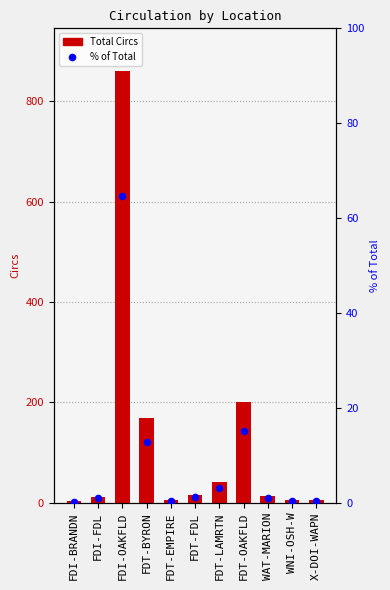

Is the value of % of Total at WAT-MARION greater than the value of Total Circs at FDI-FDL?

No